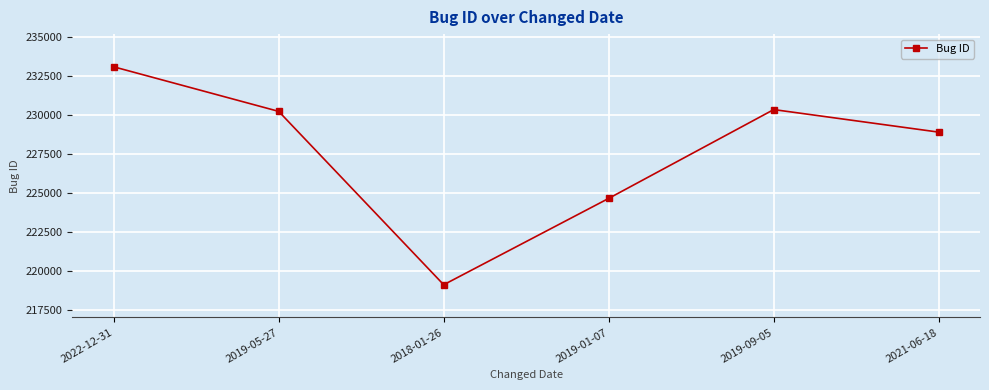

What is the average value?

227735